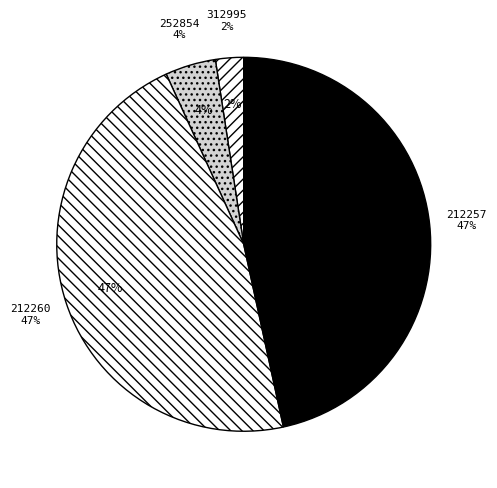

Is it true that 312995 is 9% of the pie?

False